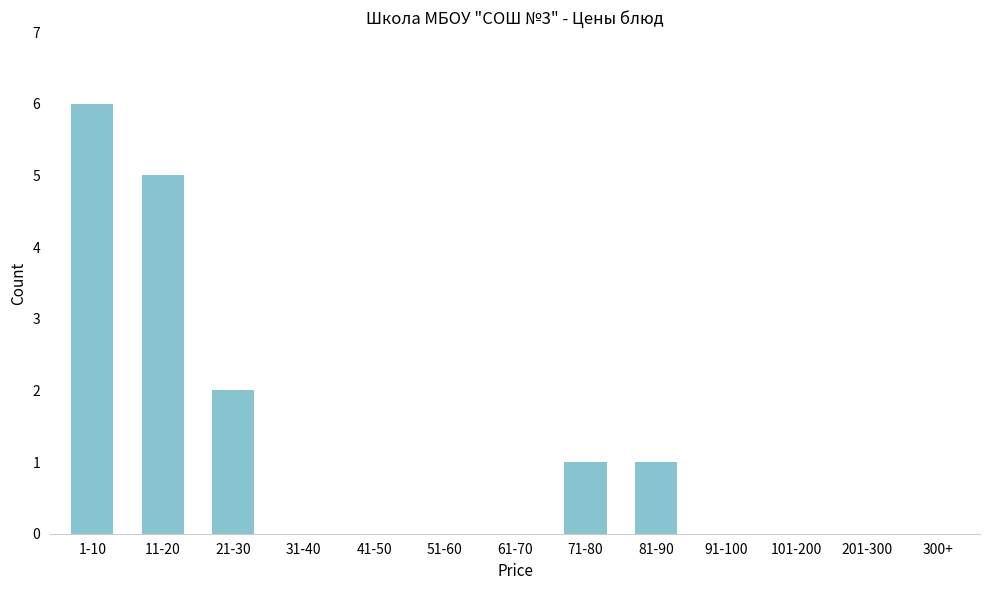

Reading right to left, what are all the values shown in this chart?

300+=0	201-300=0	101-200=0	91-100=0	81-90=1	71-80=1	61-70=0	51-60=0	41-50=0	31-40=0	21-30=2	11-20=5	1-10=6